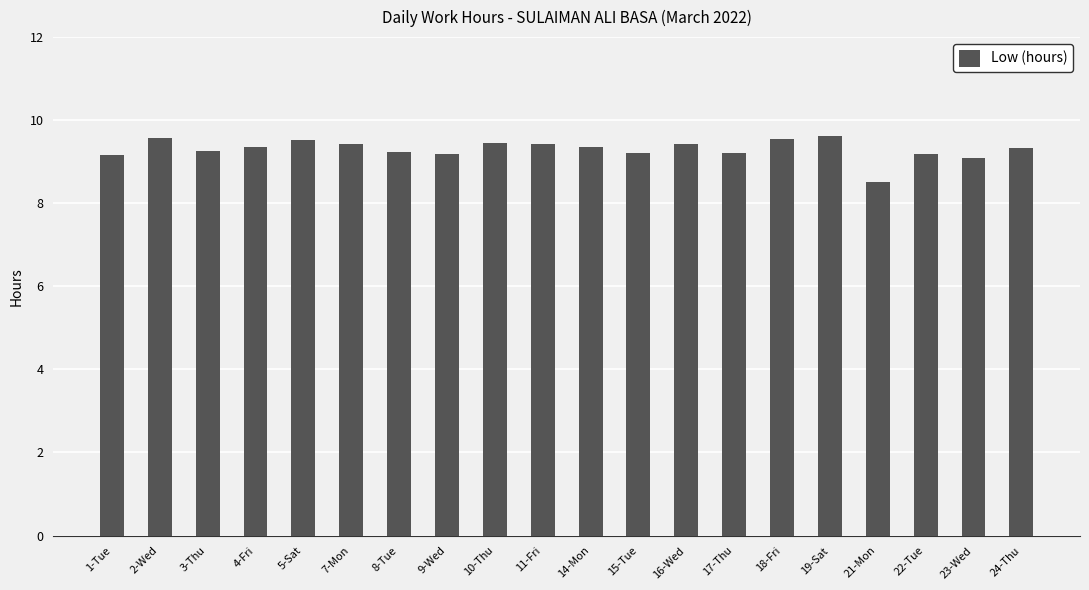

Approximately how many times larger is the value at 16-Wed compared to 7-Mon?

1.0